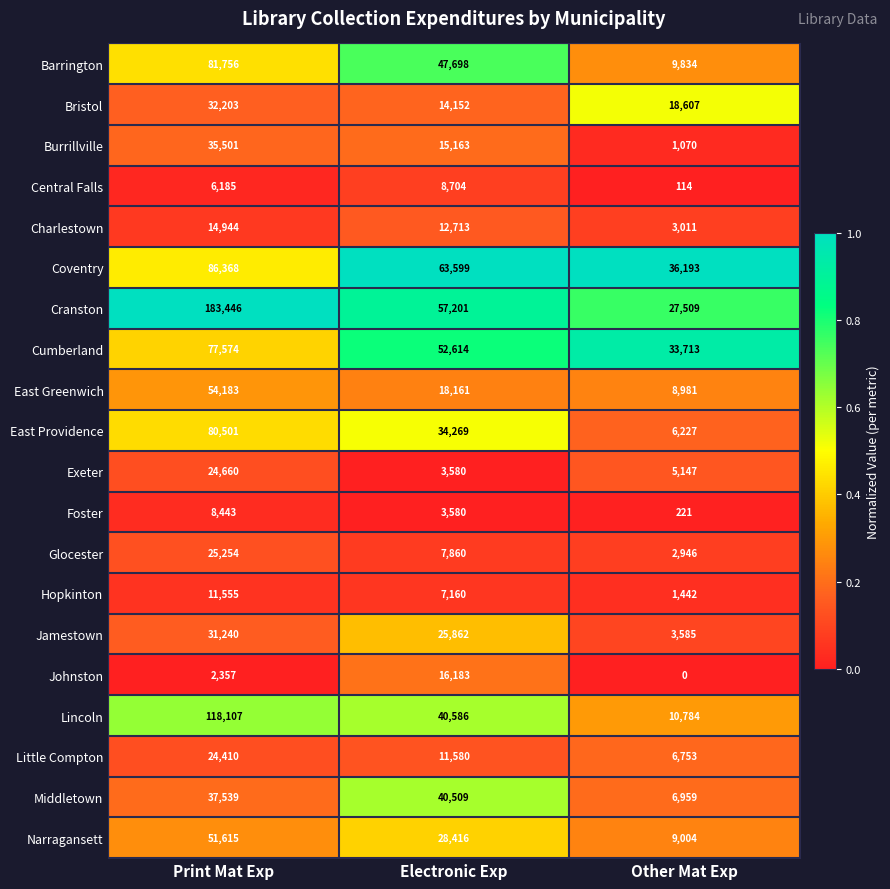

Count the number of categories in the chart.

3